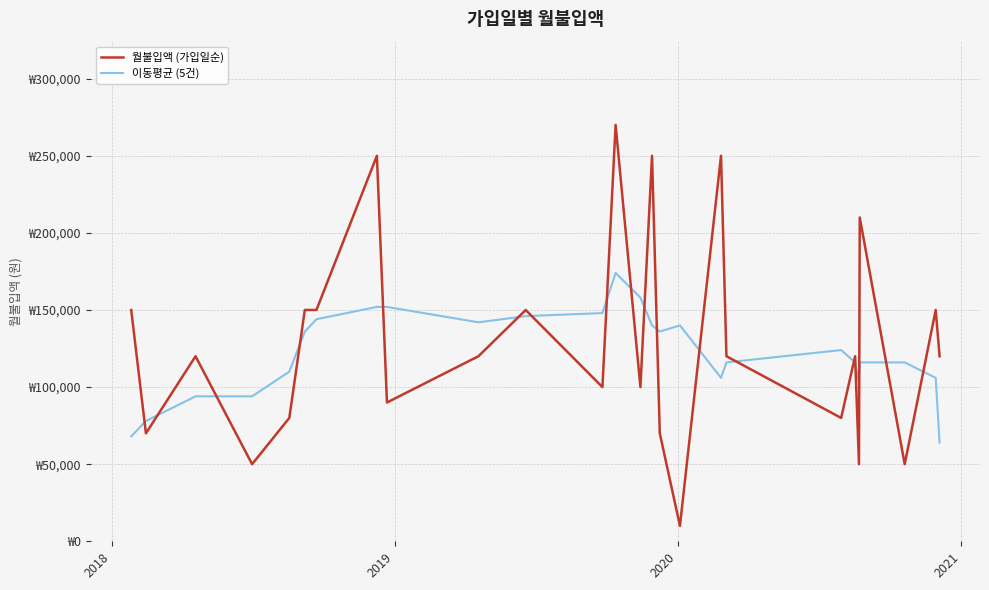

Reading right to left, what are all the values shown in this chart?

월불입액 (가입일순): 120000	150000	50000	210000	50000	120000	80000	120000	250000	10000	70000	250000	100000	270000	100000	150000	120000	90000	250000	150000	150000	80000	50000	120000	70000	150000
이동평균 (5건): 64000	106000	116000	116000	102000	116000	124000	116000	106000	140000	136000	140000	158000	174000	148000	146000	142000	152000	152000	144000	136000	110000	94000	94000	78000	68000